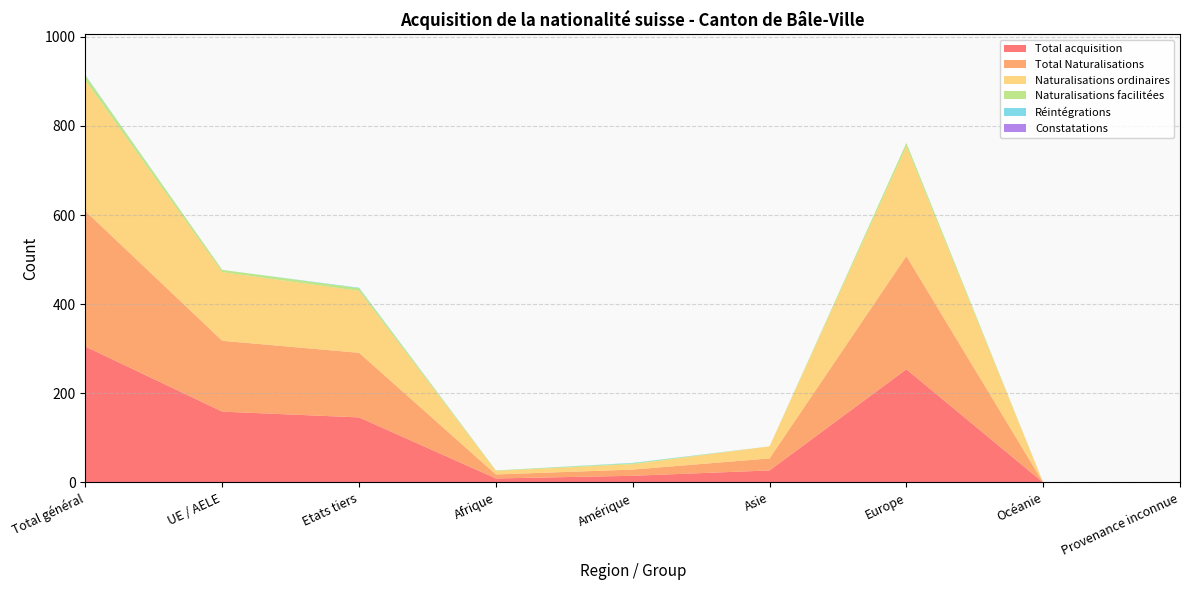

Reading left to right, list all the values displayed in this chart.

Total acquisition: Total général=305	UE / AELE=159	Etats tiers=146	Afrique=9	Amérique=15	Asie=27	Europe=254	Océanie=0	Provenance inconnue=0
Total Naturalisations: Total général=304	UE / AELE=159	Etats tiers=145	Afrique=9	Amérique=14	Asie=27	Europe=254	Océanie=0	Provenance inconnue=0
Naturalisations ordinaires: Total général=293	UE / AELE=154	Etats tiers=139	Afrique=8	Amérique=12	Asie=27	Europe=246	Océanie=0	Provenance inconnue=0
Naturalisations facilitées: Total général=11	UE / AELE=5	Etats tiers=6	Afrique=1	Amérique=2	Asie=0	Europe=8	Océanie=0	Provenance inconnue=0
Réintégrations: Total général=1	UE / AELE=0	Etats tiers=1	Afrique=0	Amérique=1	Asie=0	Europe=0	Océanie=0	Provenance inconnue=0
Constatations: Total général=0	UE / AELE=0	Etats tiers=0	Afrique=0	Amérique=0	Asie=0	Europe=0	Océanie=0	Provenance inconnue=0